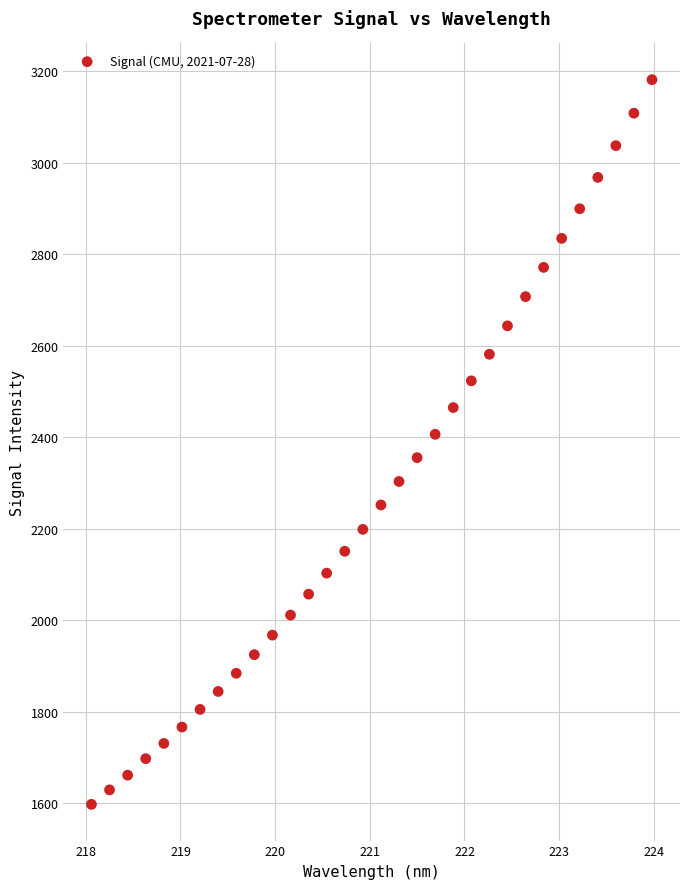

What is the range of Y values (max minus min)?

1583.8